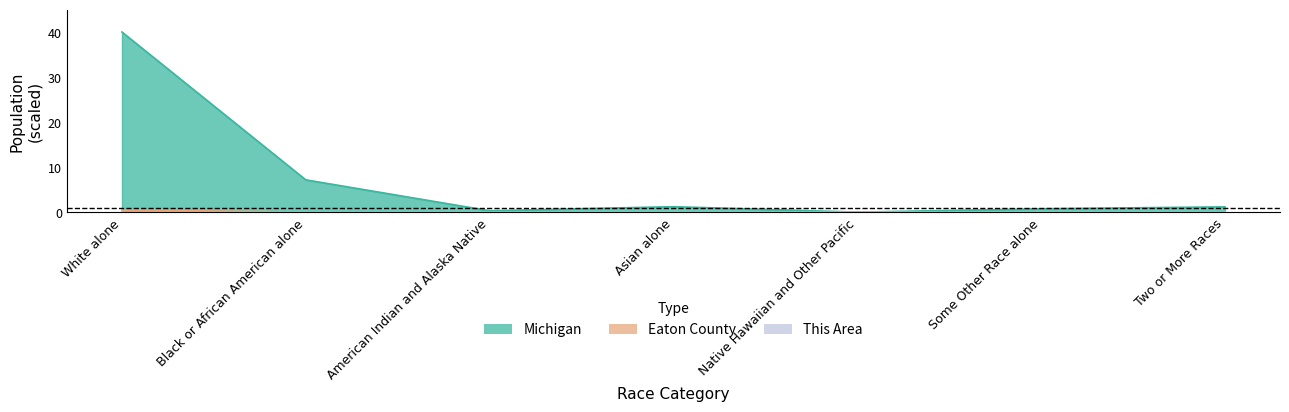

Where is the first local minimum for Michigan?

American Indian and Alaska Native